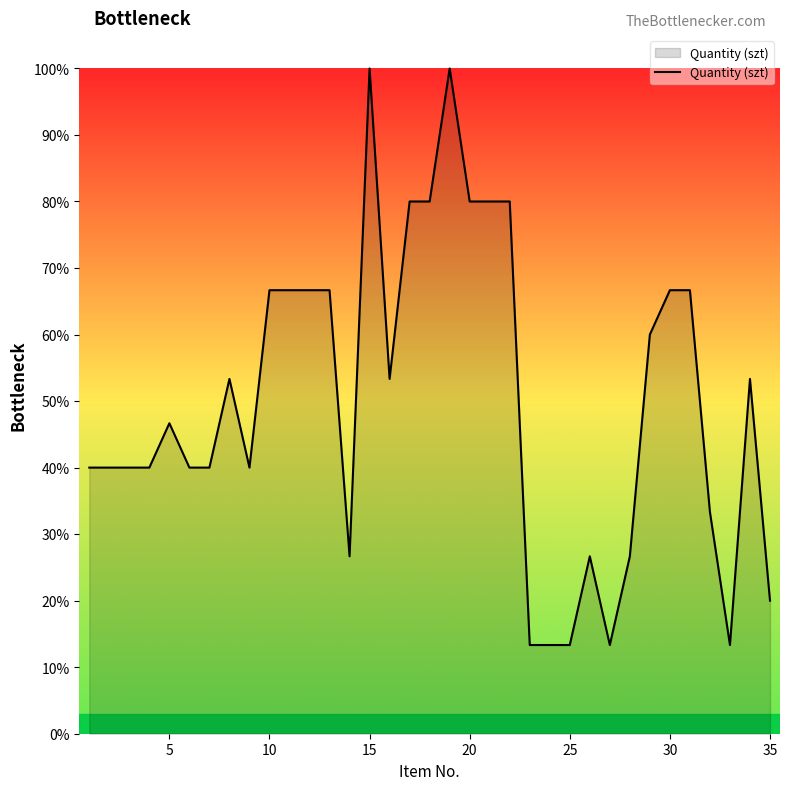

What is the minimum value shown in the chart?

13.3